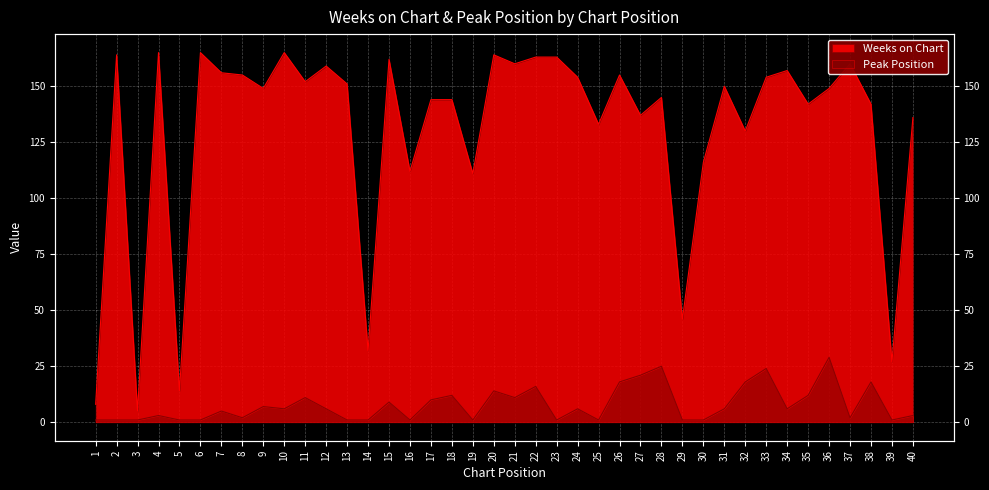

What is the minimum value for Peak Position?

1